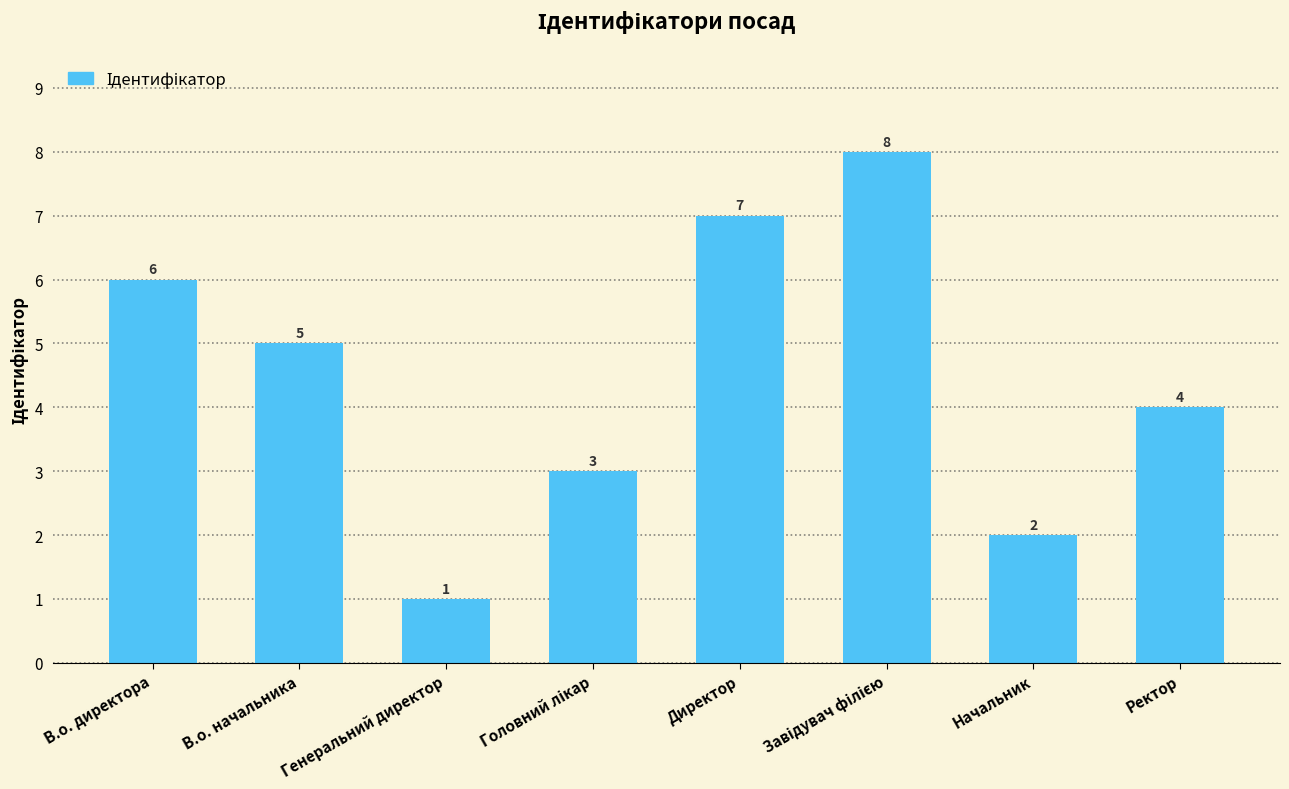

What position from the left is В.о. начальника?

2